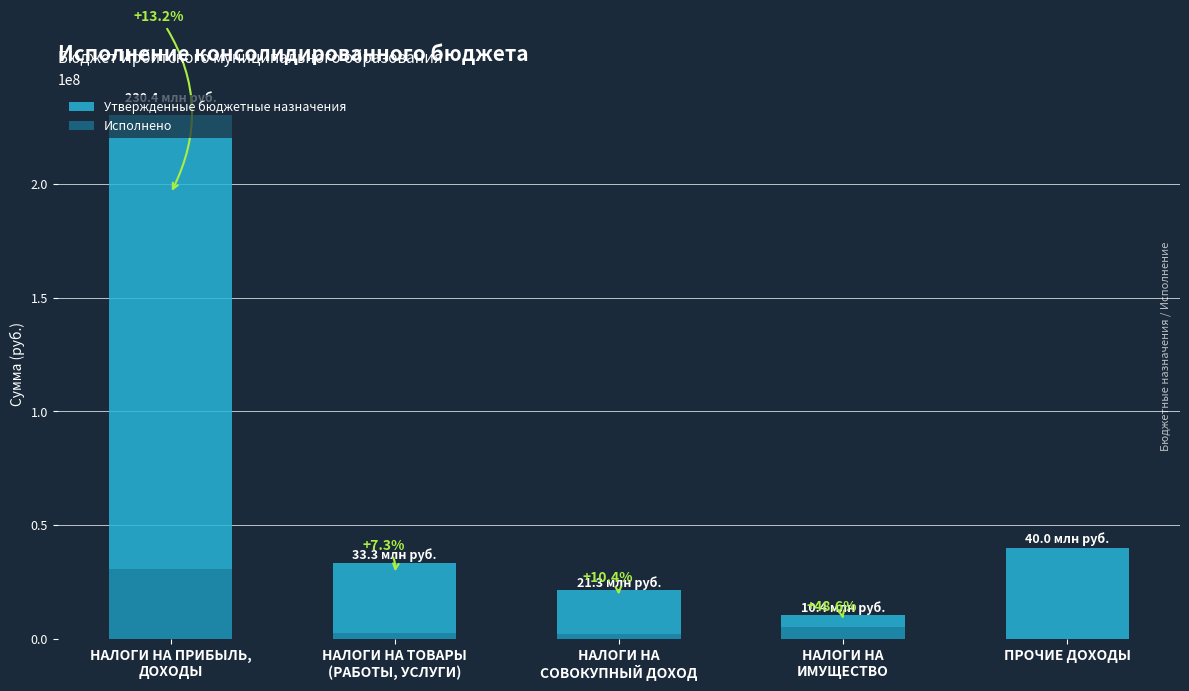

At how many categories does at least one series exceed 66696118?

1